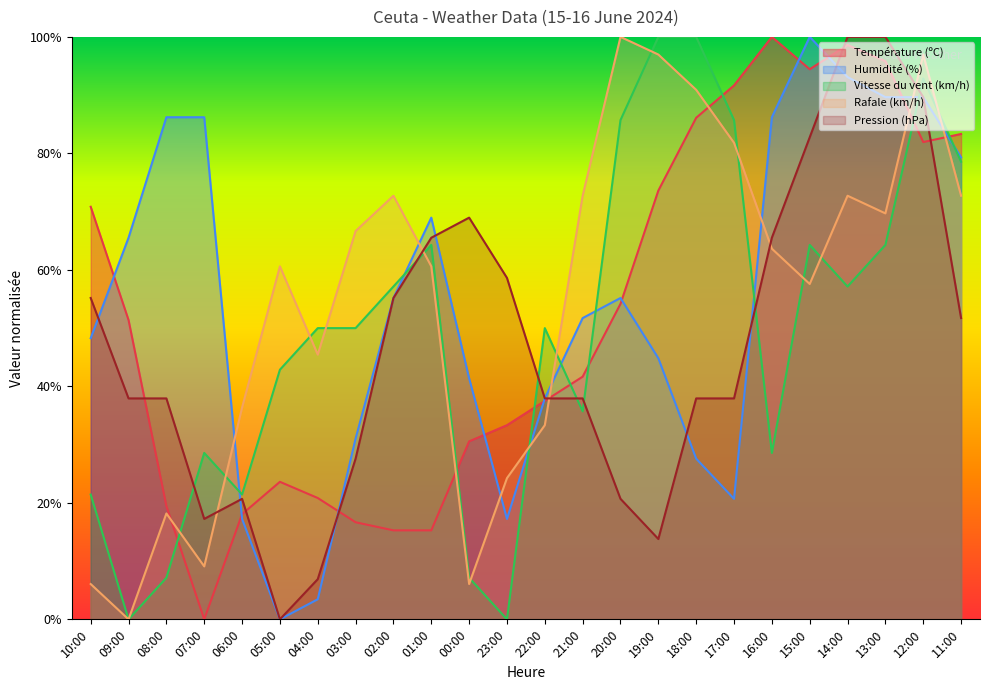

What is the value of the Pression (hPa) point at the 24th from the left?

51.7